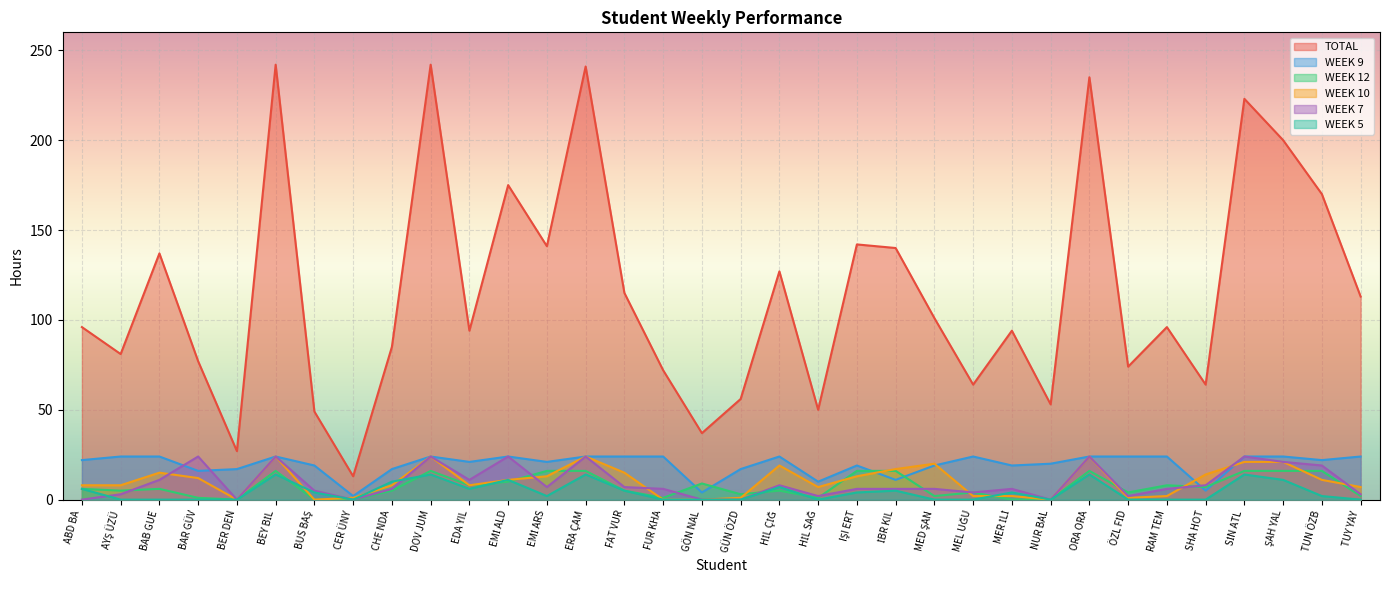

Between MEL UĞU and RAM TEM, which series saw the biggest shift?

TOTAL